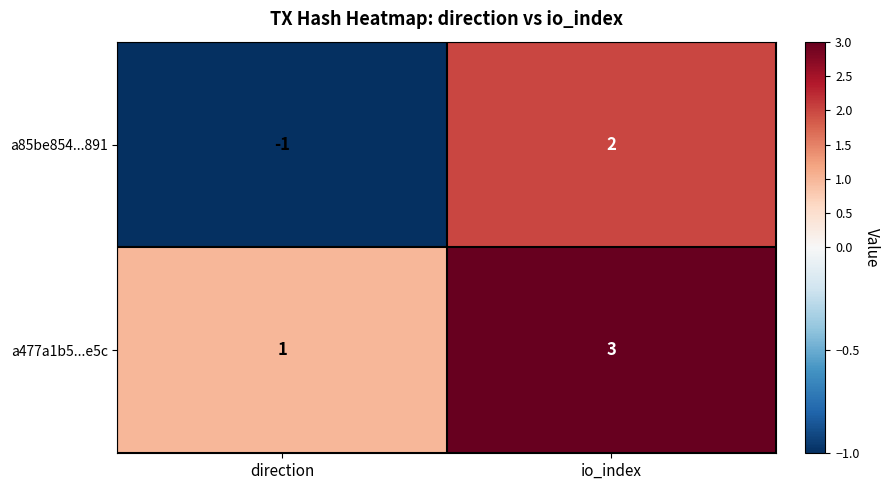

Rank the series by their average value, from lowest to highest.

a85be854...891, a477a1b5...e5c